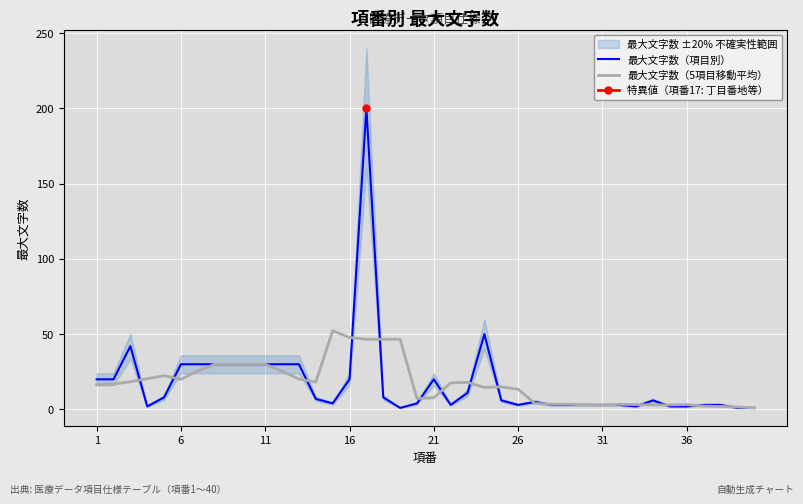

In 最大文字数（5項目移動平均）, how many points are lower than both neighbors (excluding endpoints)?

5